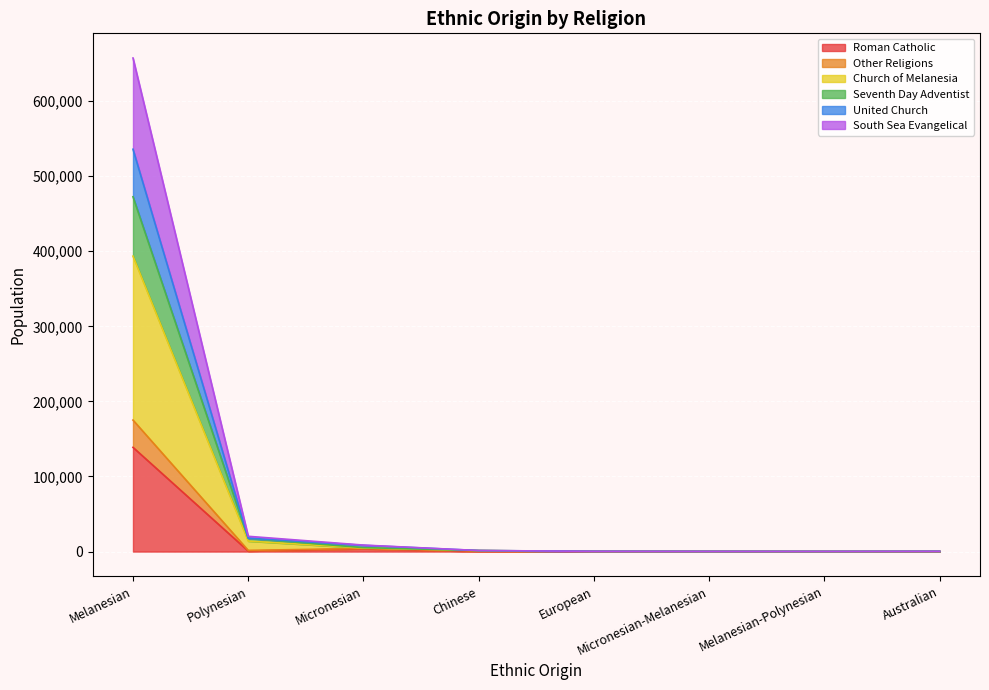

The value of Roman Catholic at Polynesian is 698. True or false?

True